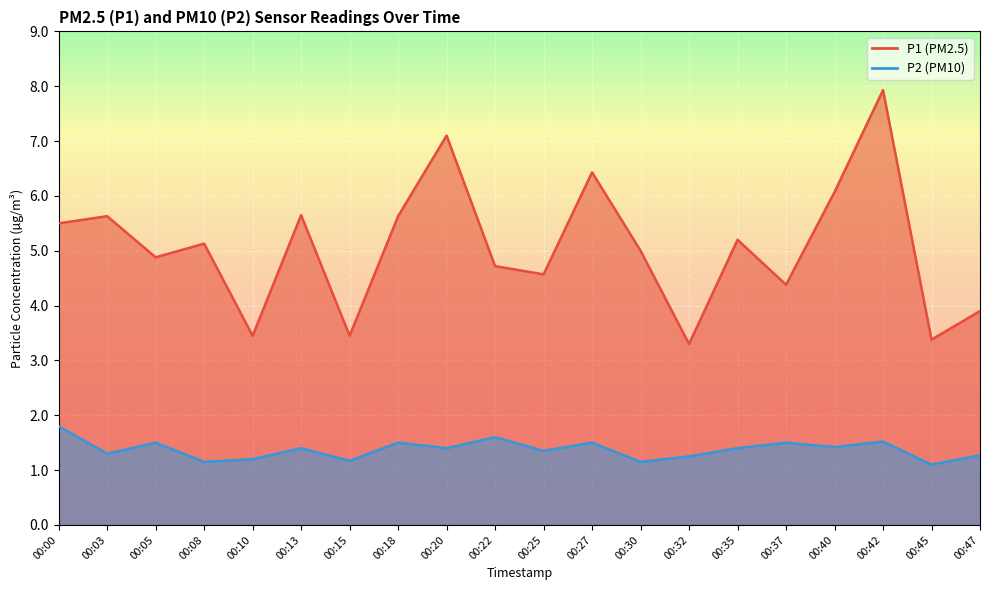

Is the value of P2 at 00:00 greater than the value of P1 at 00:30?

No